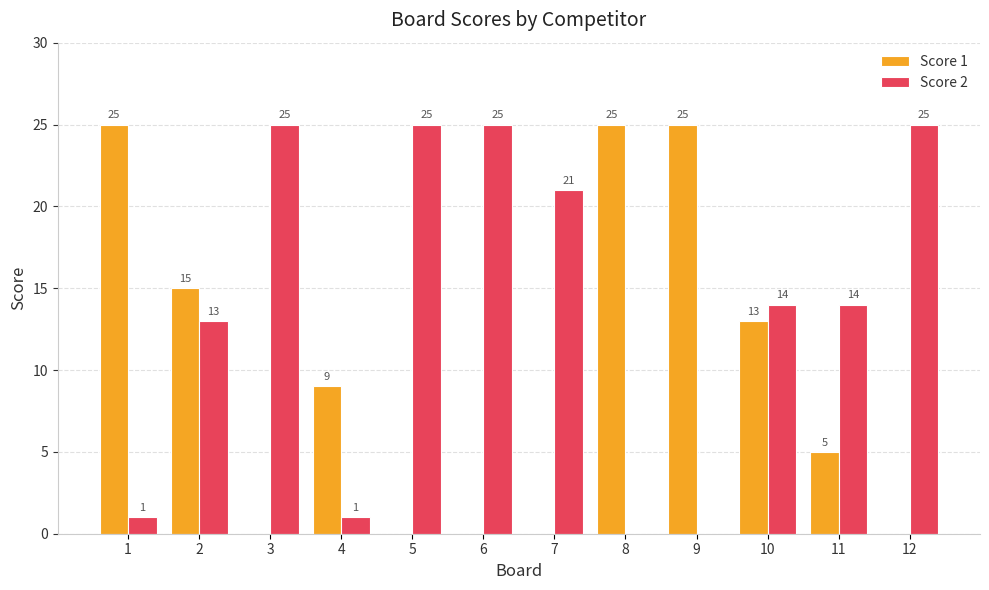

What is the sum of the Score 1 values at 2 and 7?

15